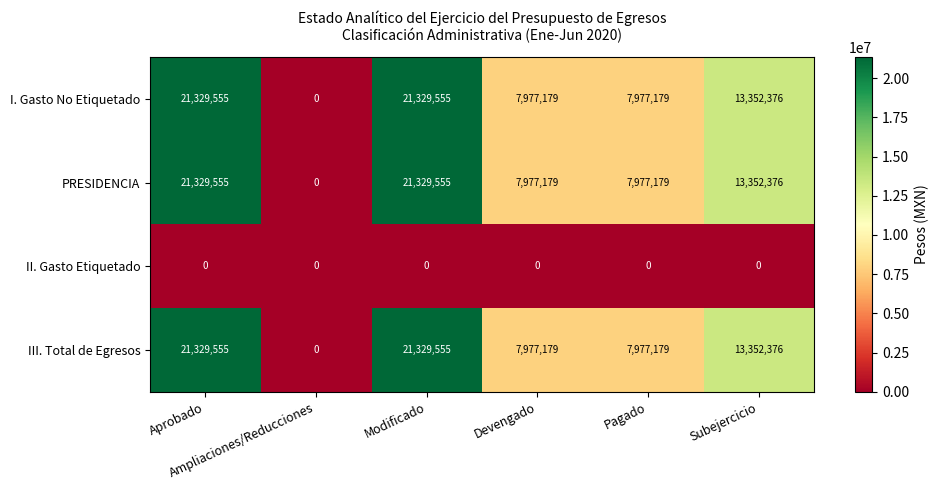

How many PRESIDENCIA values are between 7977179 and 21329555?

5